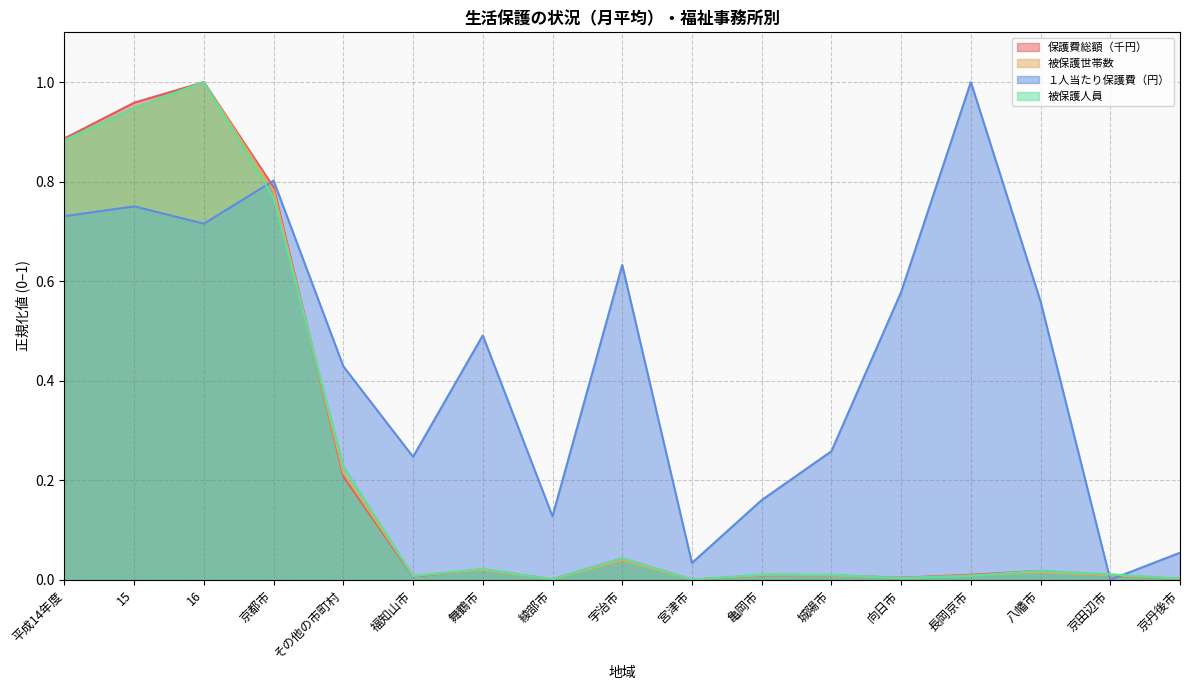

What is the sum of all 保護費総額（千円） values?

4.0